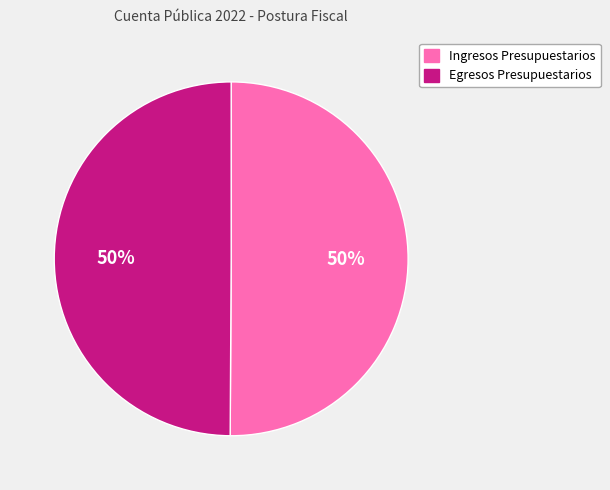

What is the ratio of the value at Ingresos Presupuestarios to the value at Egresos Presupuestarios?

1.0